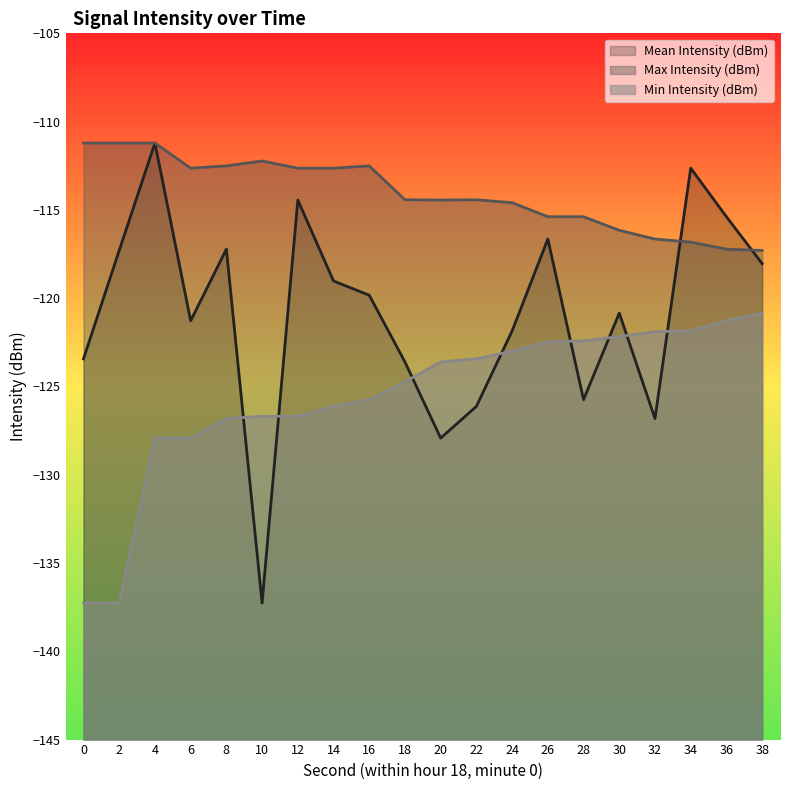

Is the value of Min Intensity (dBm) at 20 greater than the value of Mean Intensity (dBm) at 36?

No